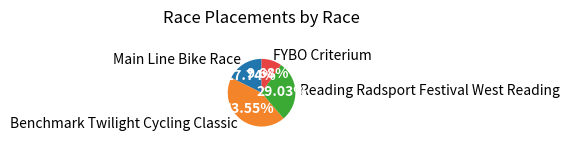

To the nearest percent, what percentage of the pie is Main Line Bike Race?

18%